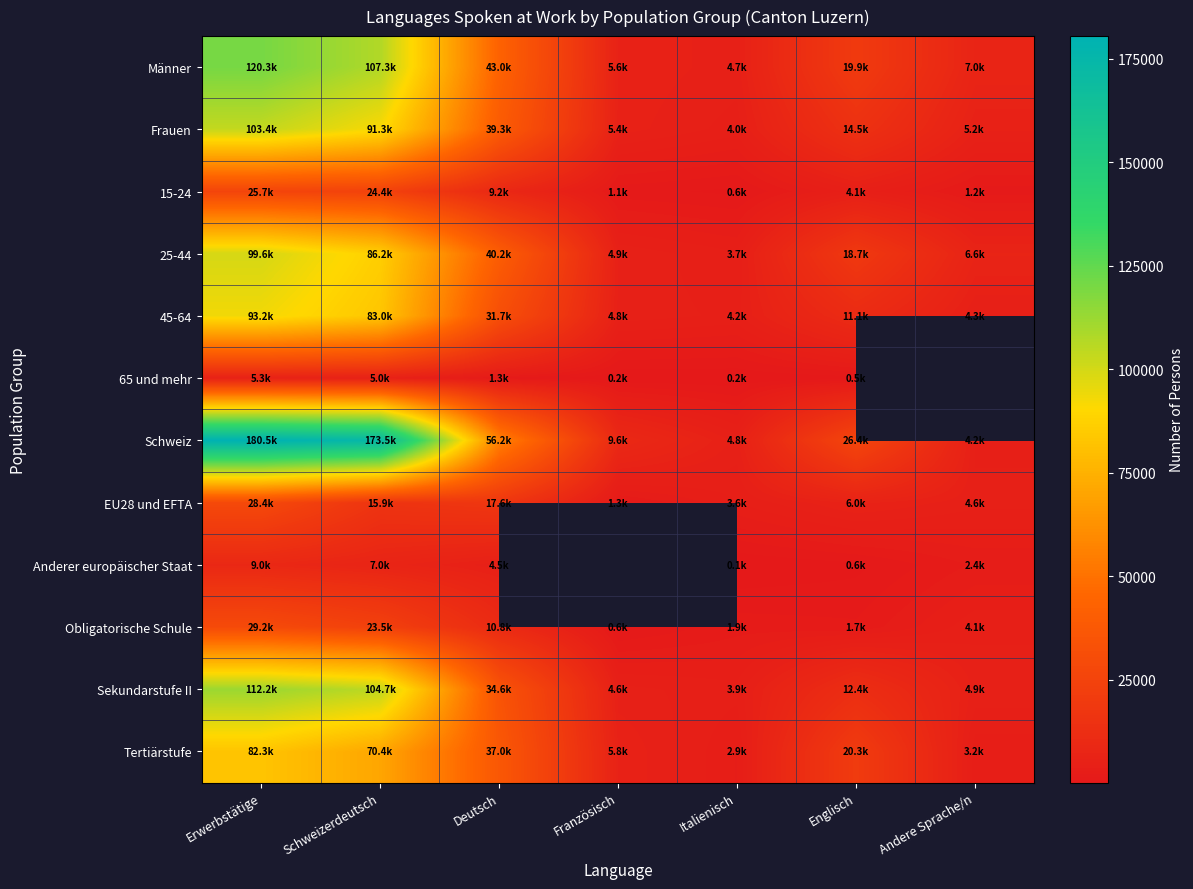

What is the smallest value displayed?

128.0